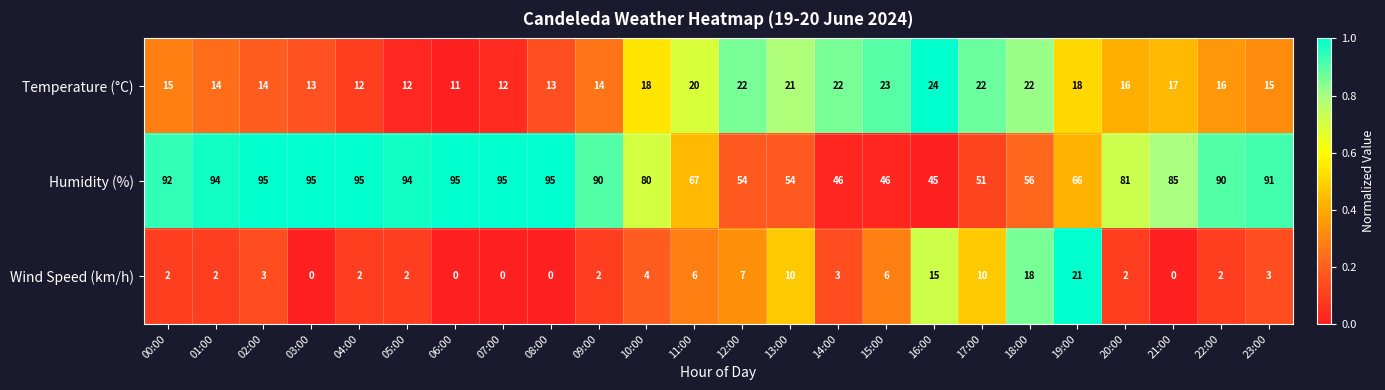

What is the approximate value of Humidity (%) at 08:00, to the nearest 10?

100